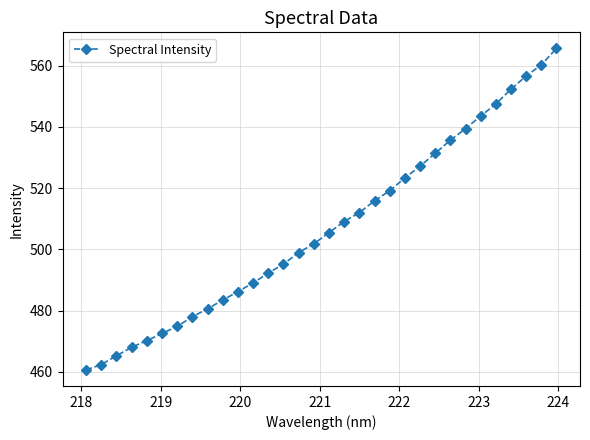

What is the average value?

507.0